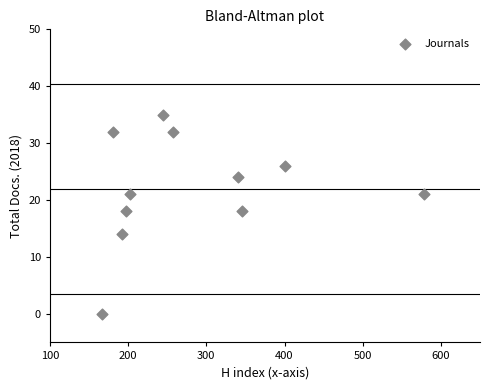

What is the average X value?

282